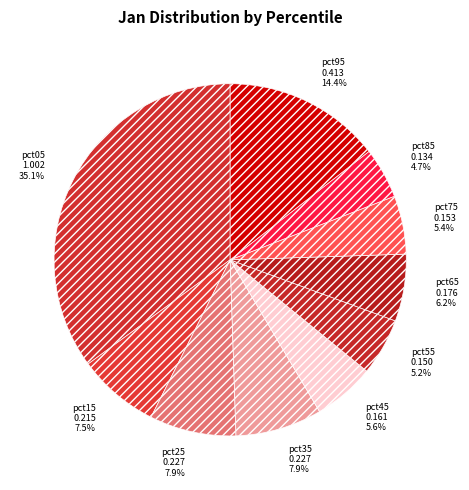

How many segments does this pie chart have?

10